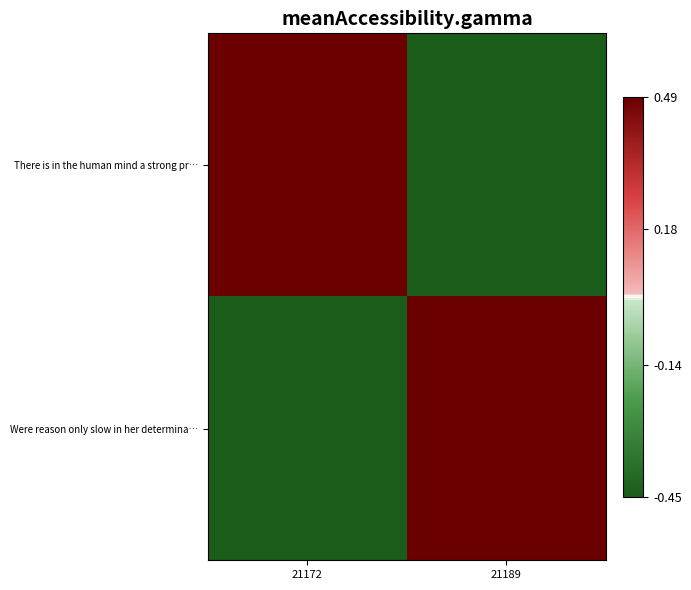

Which series has the largest total across all categories?

There is in the human mind a strong pr…